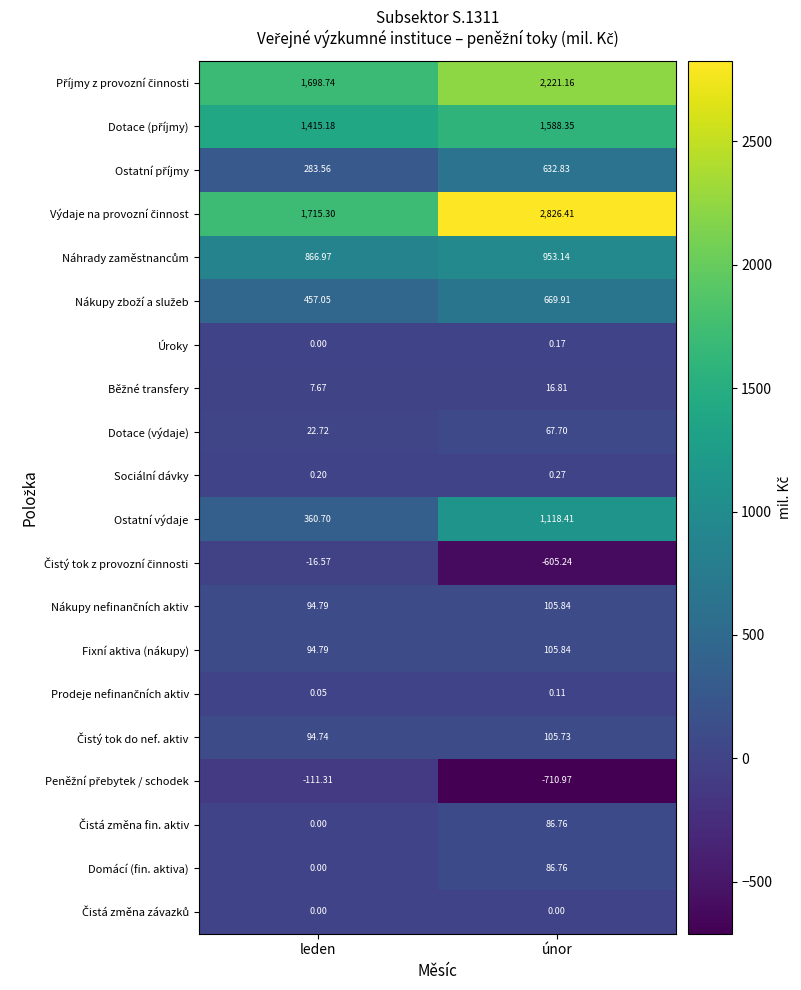

Where is Fixní aktiva (nákupy) nearest to the value 100?

leden